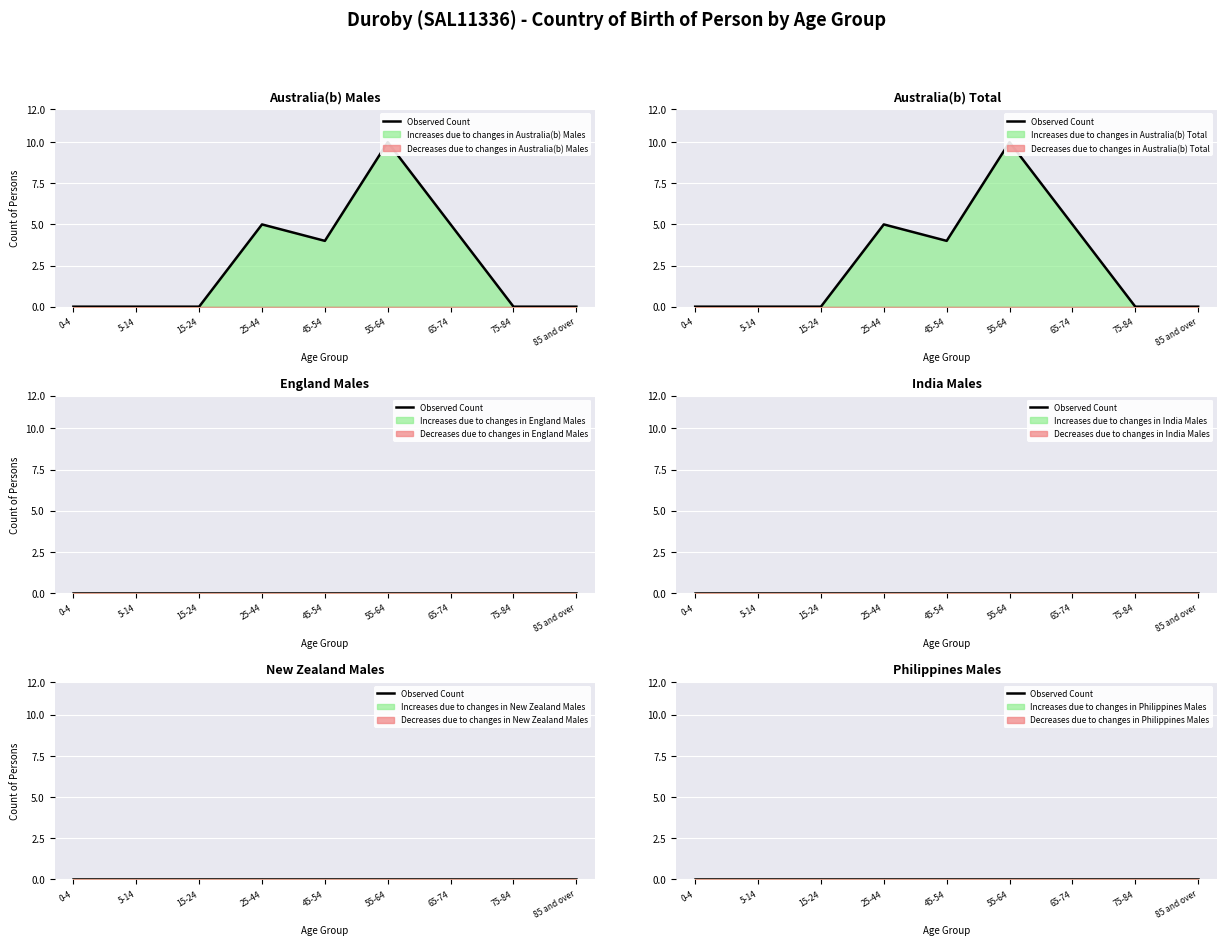

At which category is the sum across all series the highest?

55-64